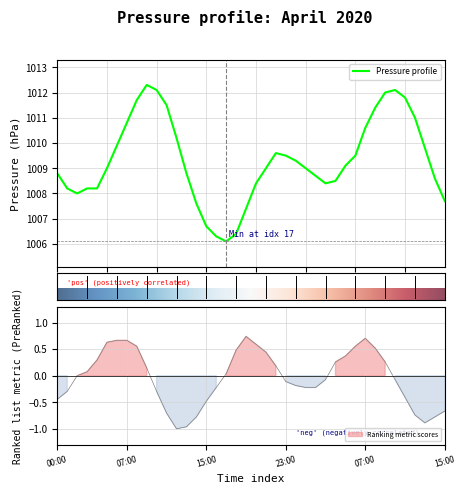

Where does the data first go above 1009?

2020-04-01 06:00